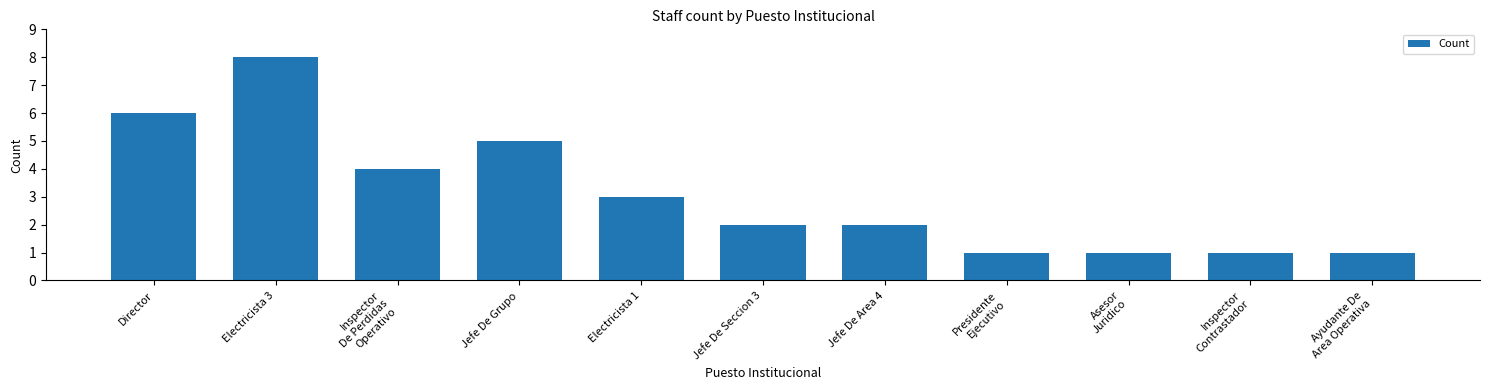

Reading left to right, what are all the values shown in this chart?

Director=6	Electricista 3=8	Inspector
De Perdidas
Operativo=4	Jefe De Grupo=5	Electricista 1=3	Jefe De Seccion 3=2	Jefe De Area 4=2	Presidente
Ejecutivo=1	Asesor
Juridico=1	Inspector
Contrastador=1	Ayudante De
Area Operativa=1